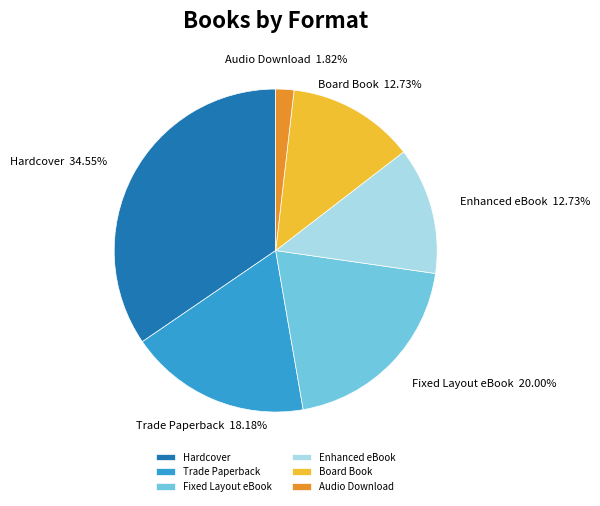

To the nearest percent, what is the combined percentage of Audio Download and Enhanced eBook?

15%